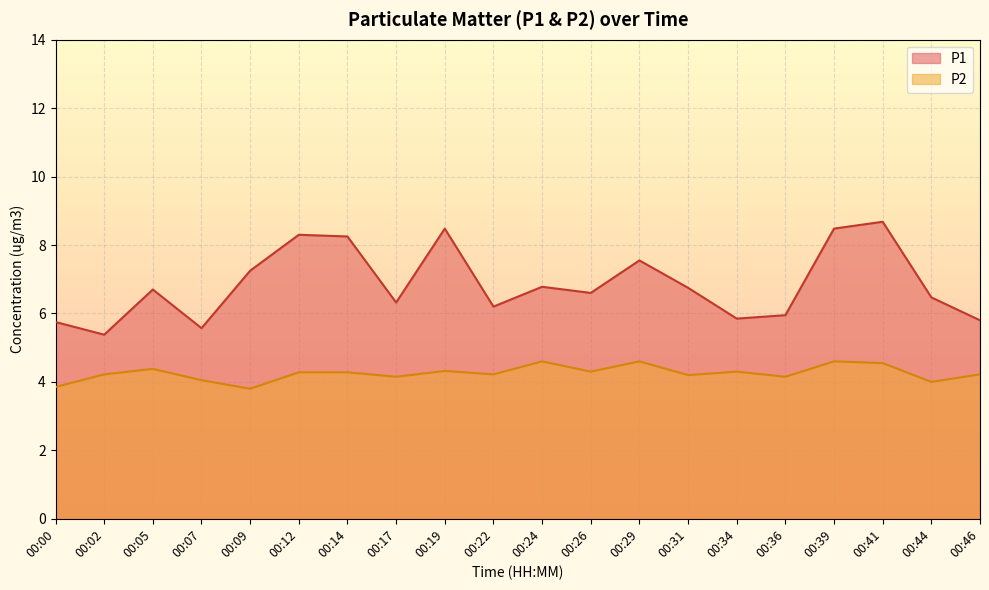

How many values in the P1 series are below 6?

6